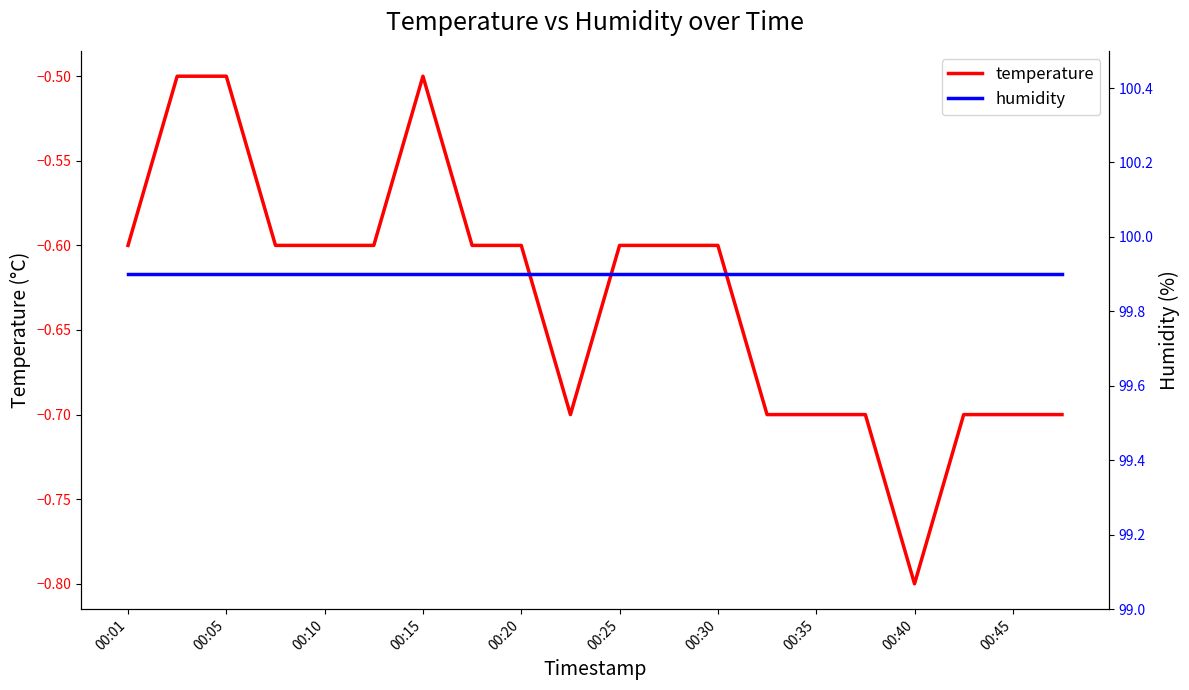

Is it true that temperature equals -1.0 at 00:30?

False